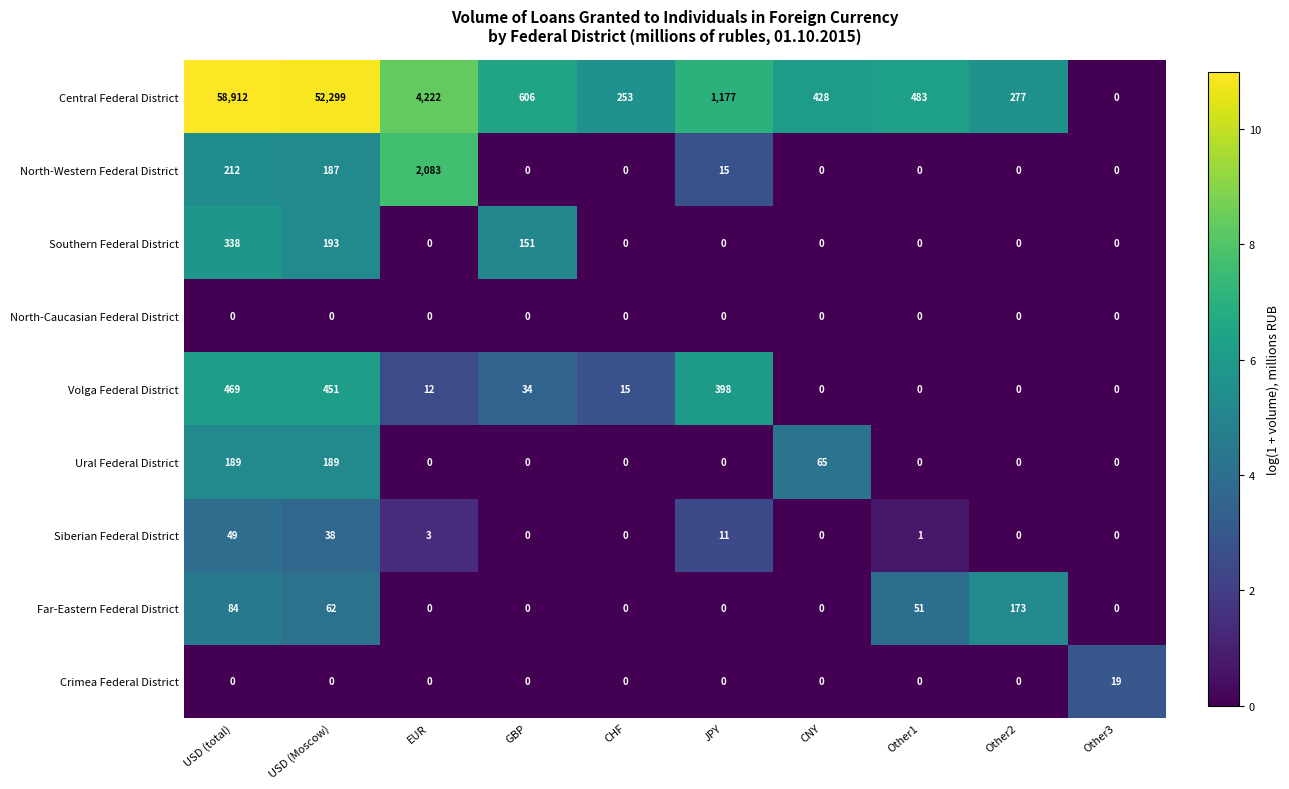

Which series has the largest total across all categories?

Central Federal District